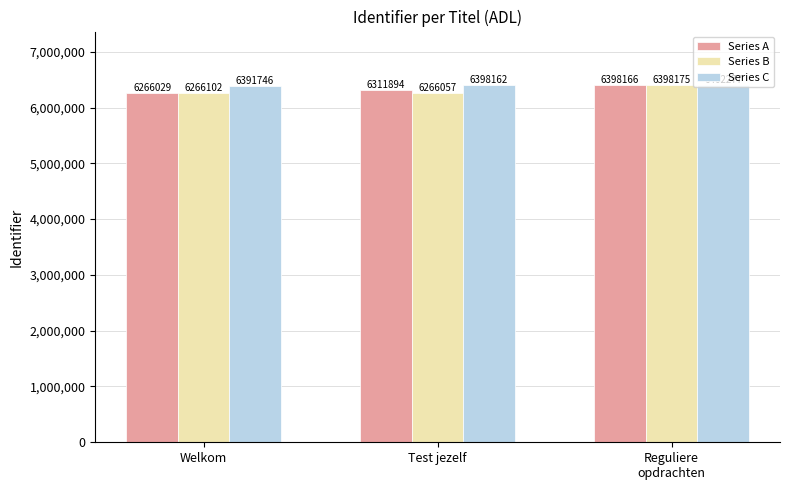

What is the label of the 1st bar from the left?

Welkom